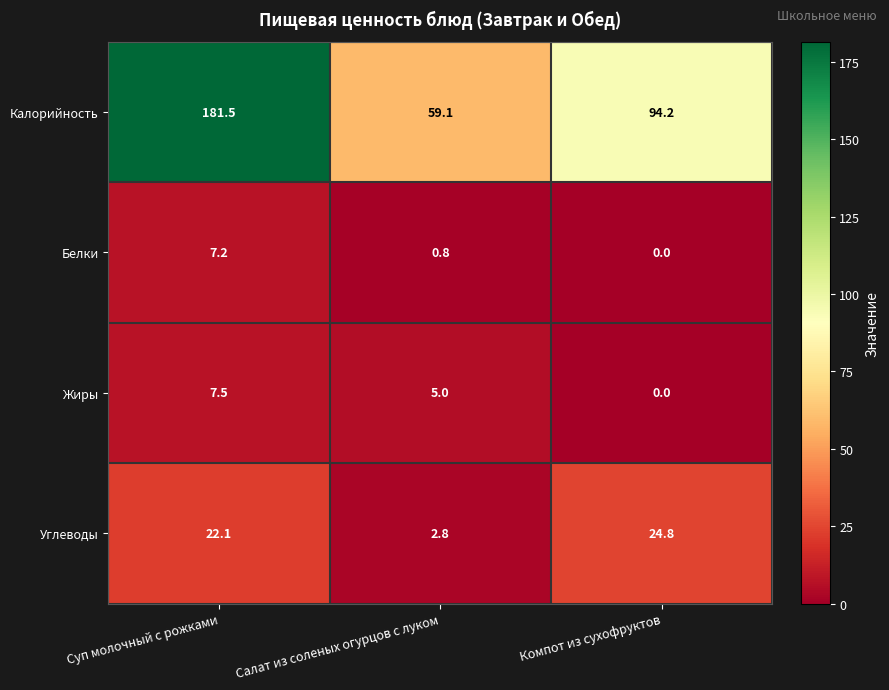

At which label does Жиры first exceed 5?

Суп молочный с рожками